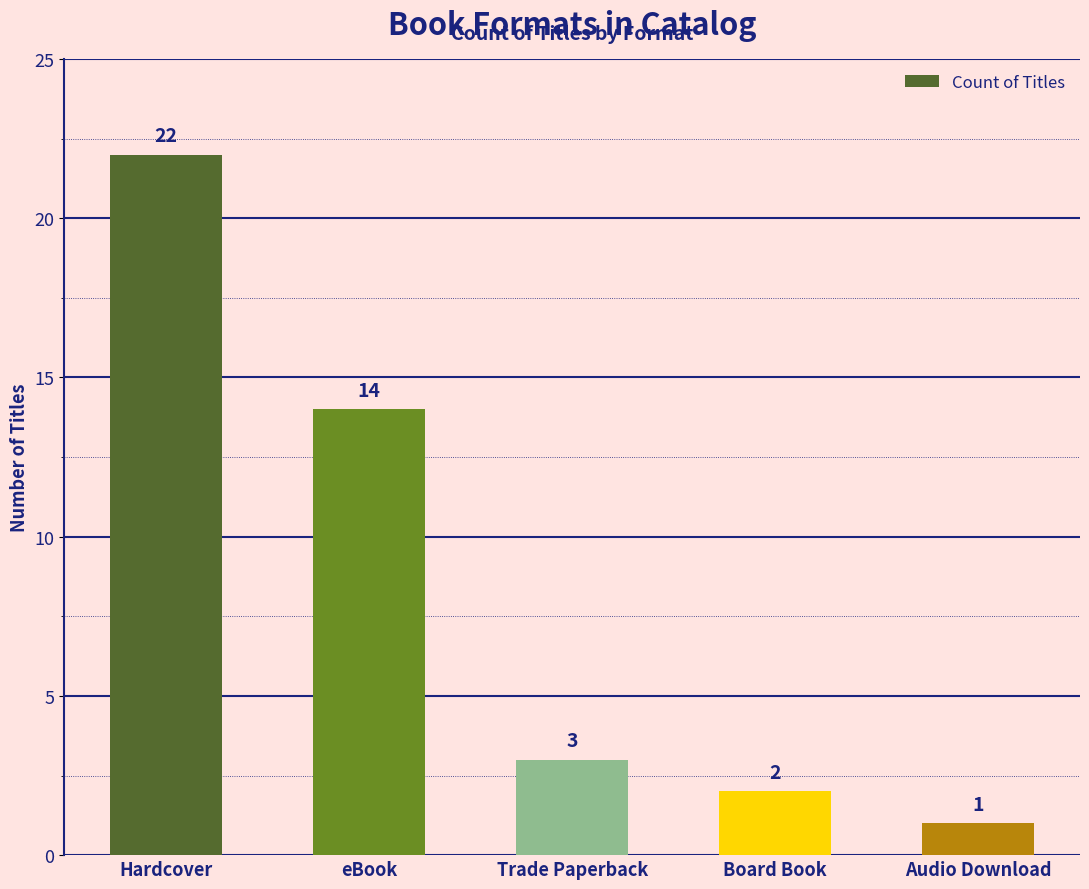

Approximately how many times larger is the value at Trade Paperback compared to Audio Download?

3.0